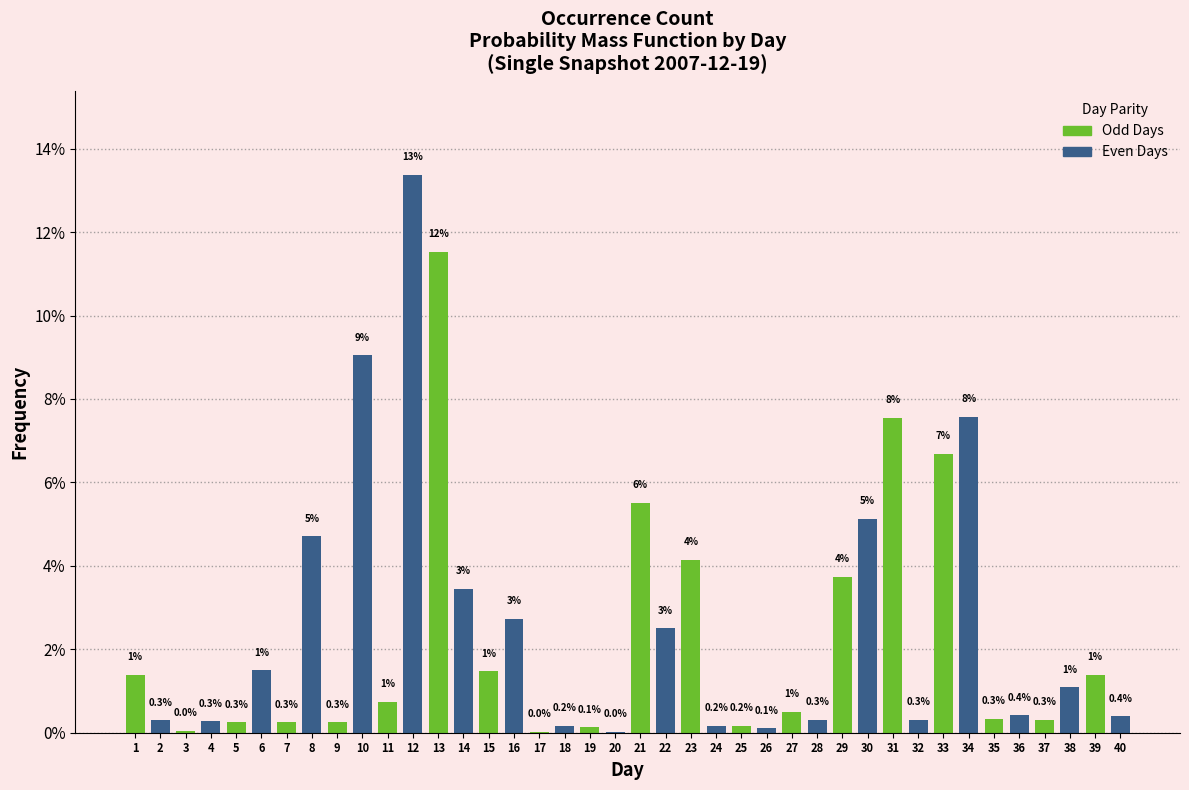

Is it true that the value at 31 is 10.4?

False